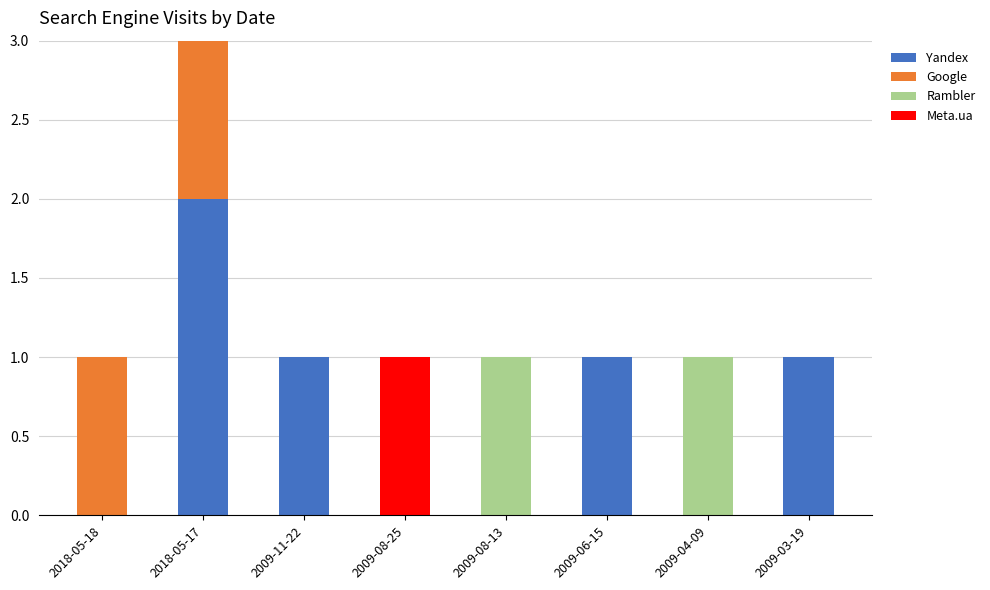

The value of Yandex at 2018-05-17 is 3. True or false?

False